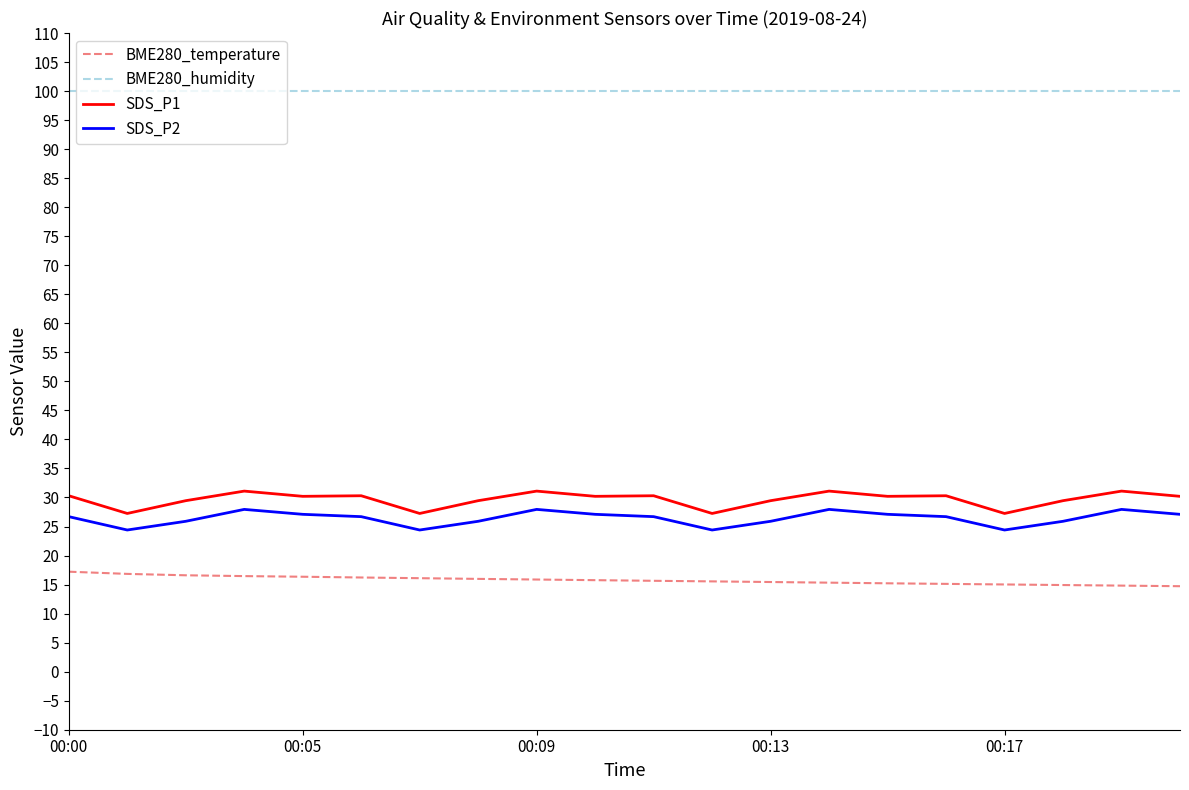

What is the maximum value for SDS_P1?

31.1